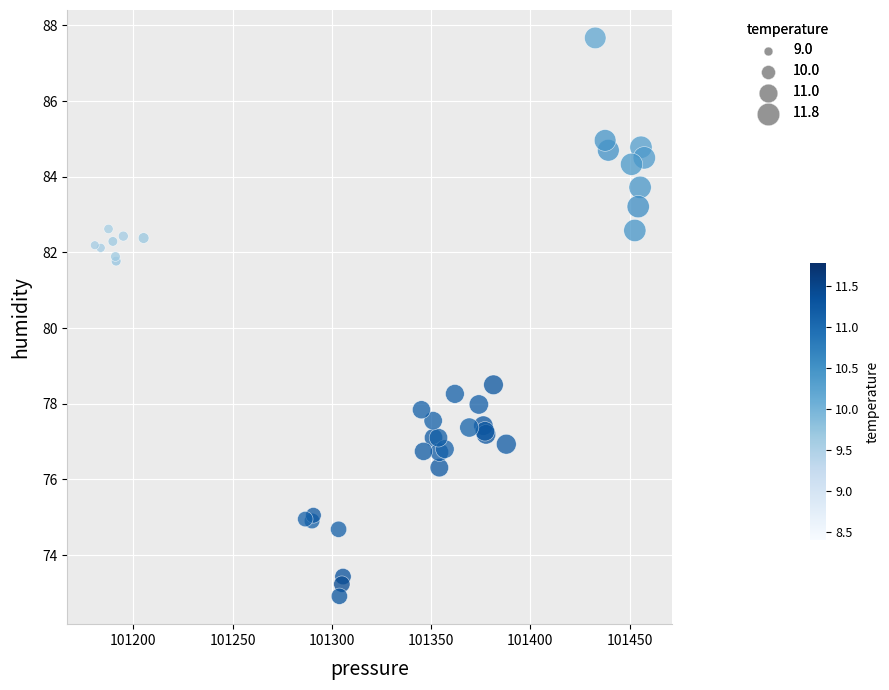

What Y value in the scatter plot is closest to 80?

78.5